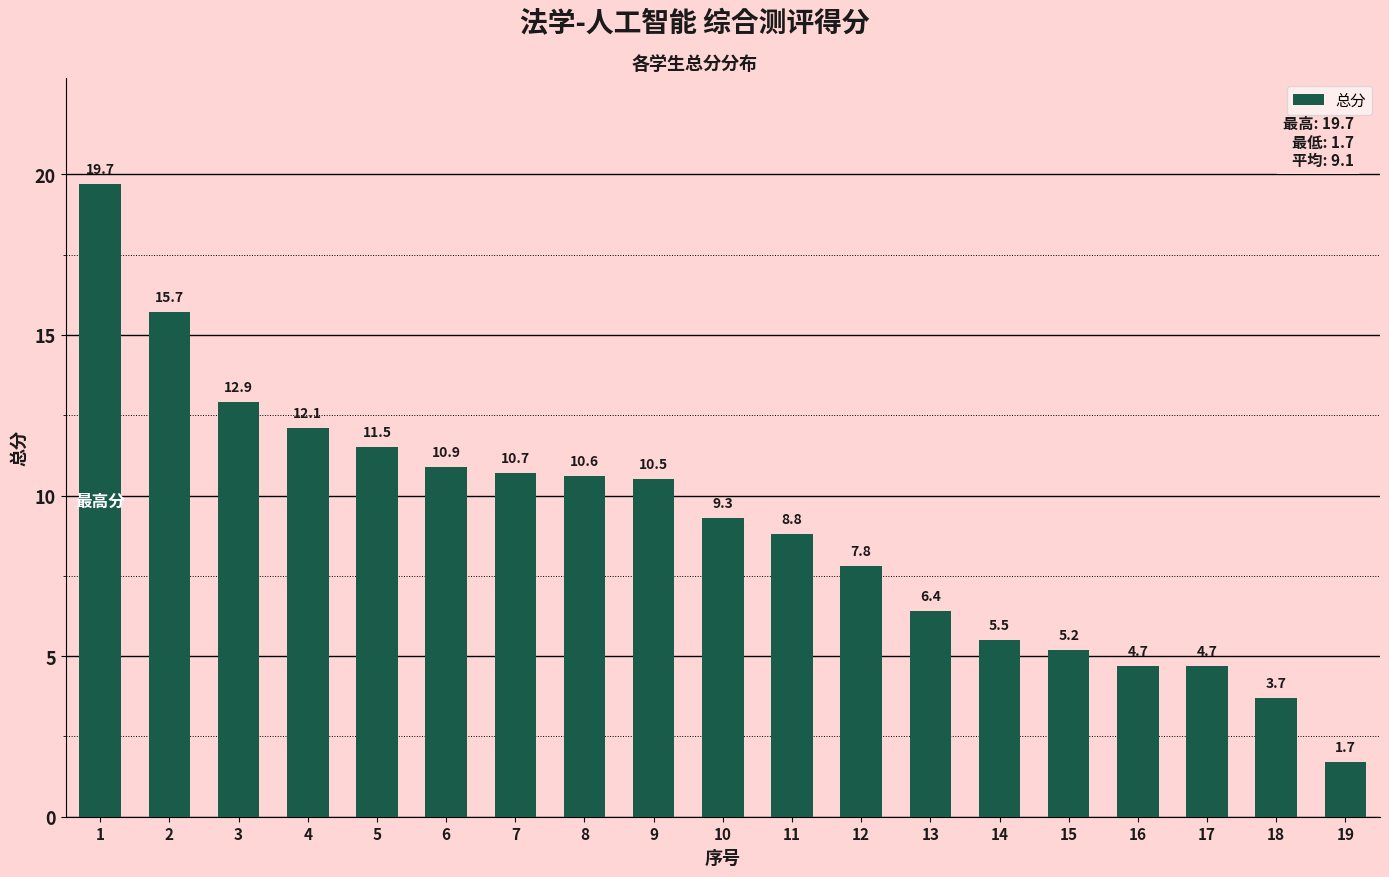

What is the ratio of the value at 8 to the value at 18?

2.9